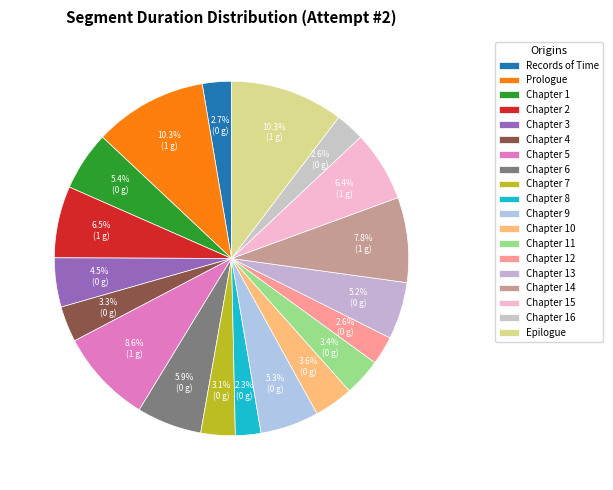

Is Chapter 1 the majority of the pie?

No